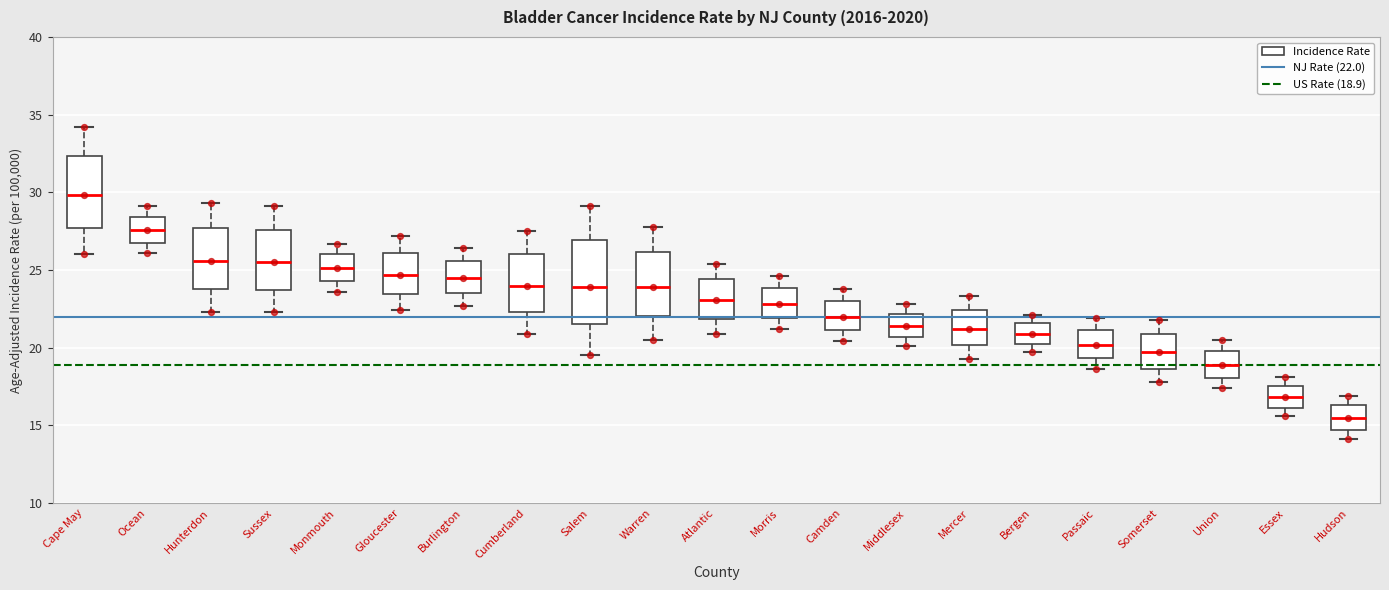

Where is the upper edge of the box for Cape May on the y-axis? The values are not printed on the chart, so give them approximately, as read against the axis.

32.5